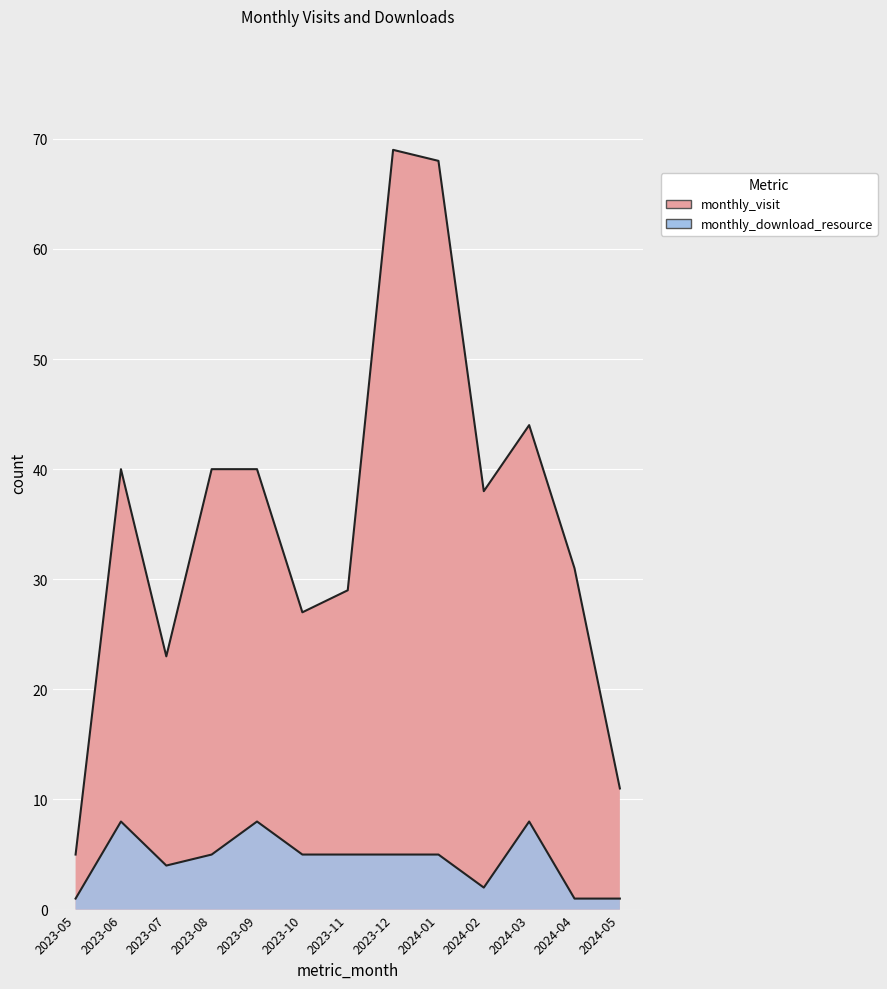

What is the difference between the monthly_download_resource values at 2024-05 and 2023-08?

4